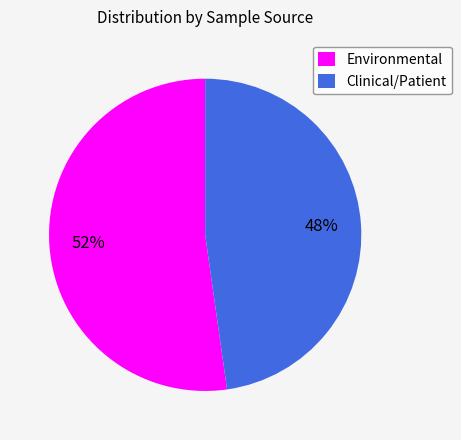

What percentage is the Clinical/Patient slice, to the nearest percent?

48%